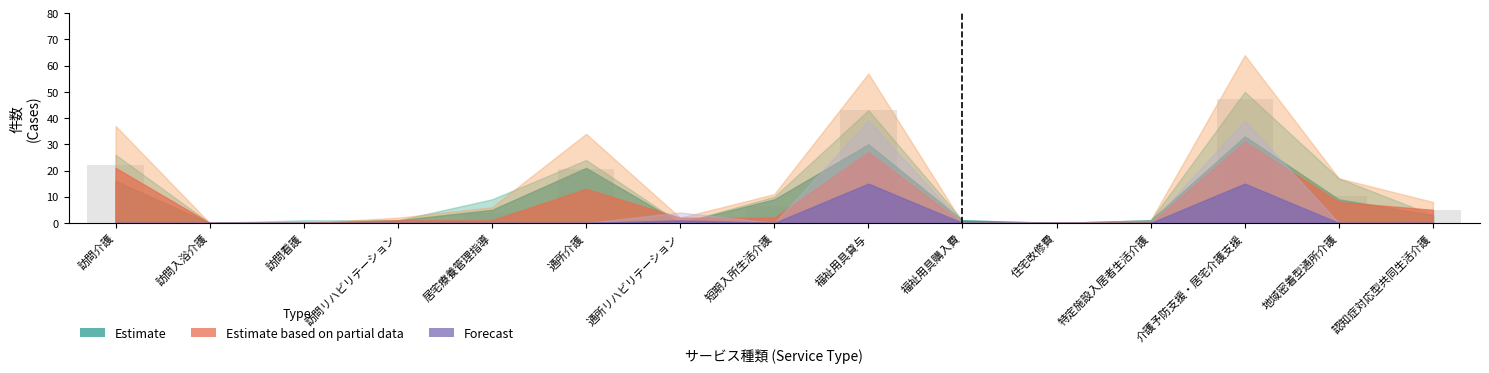

What value does the data have at 訪問介護?

22.2